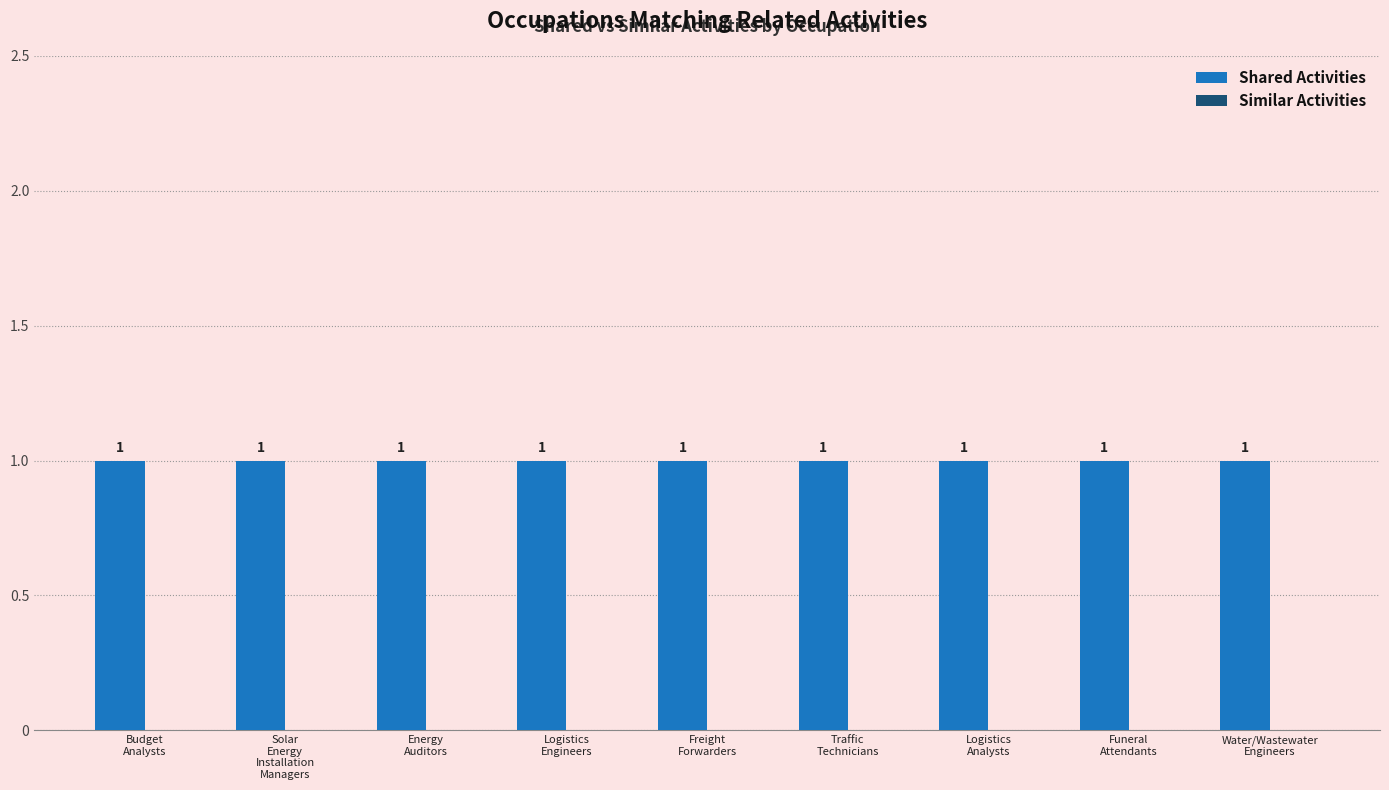

At which label does Shared Activities reach its peak?

Budget
Analysts